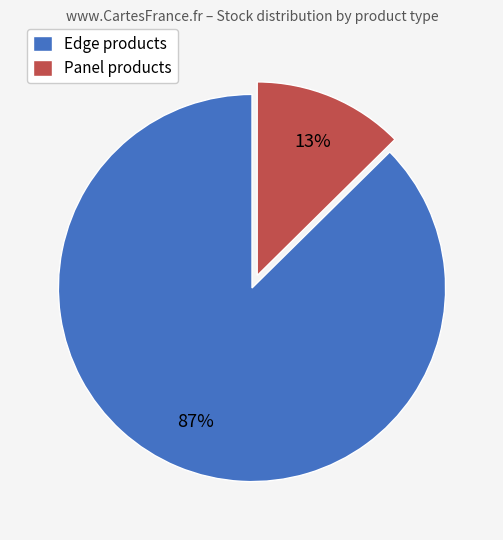

Is it true that Panel products is 28% of the pie?

False